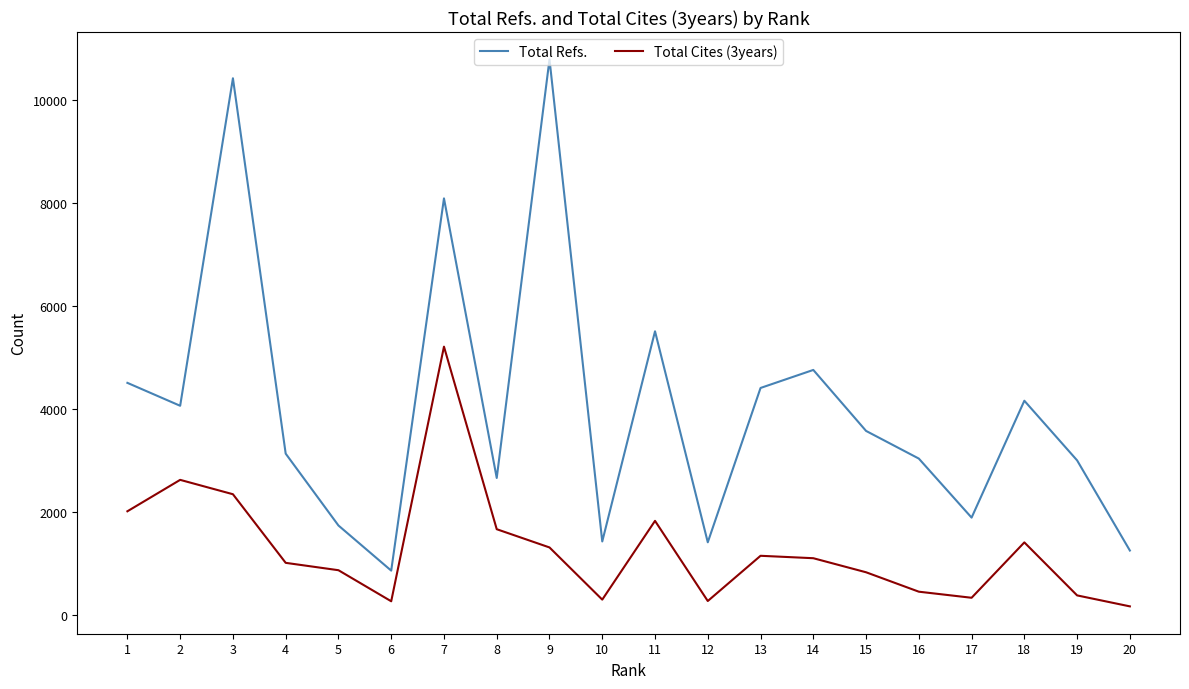

What value does the Total Cites (3years) series have at 15?

823